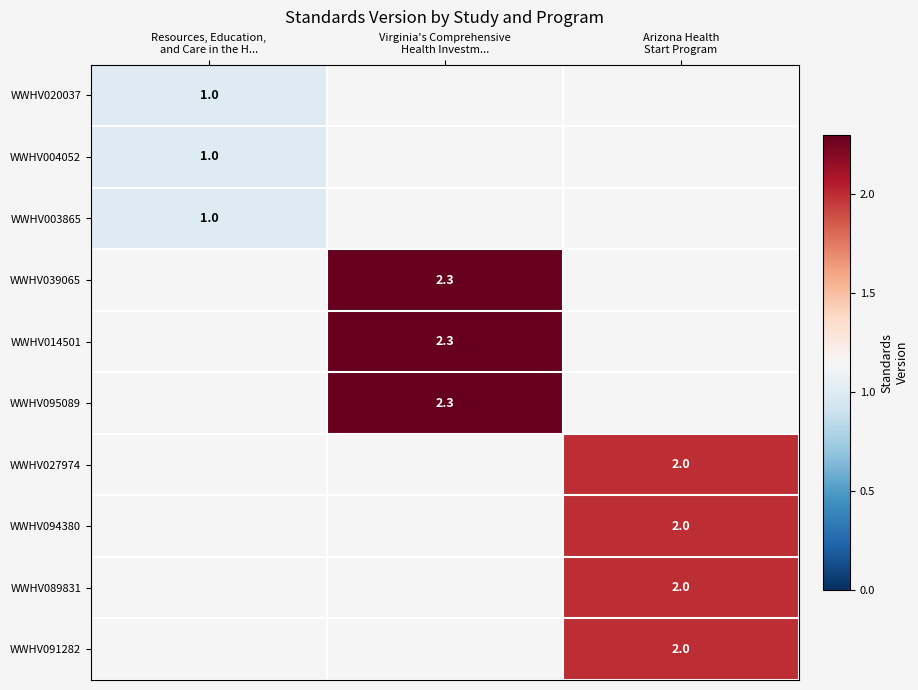

Which series changed the most between Resources, Education, and Care in the H... and Virginia's Comprehensive Health Investm...?

WWHV039065